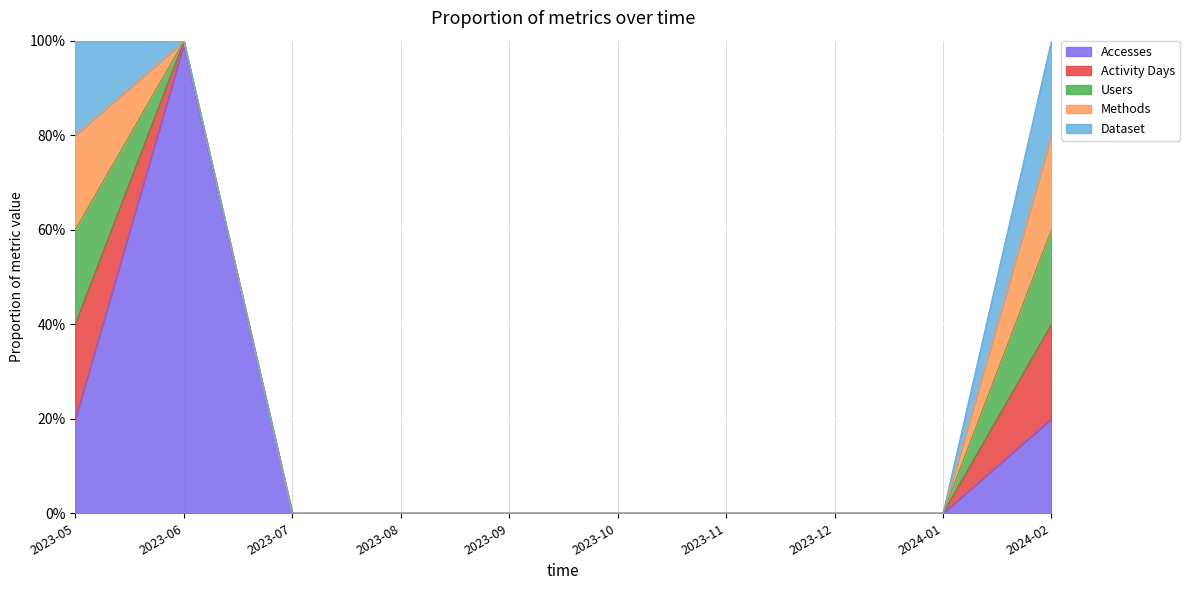

Does the chart display data point markers on the line(s)?

No